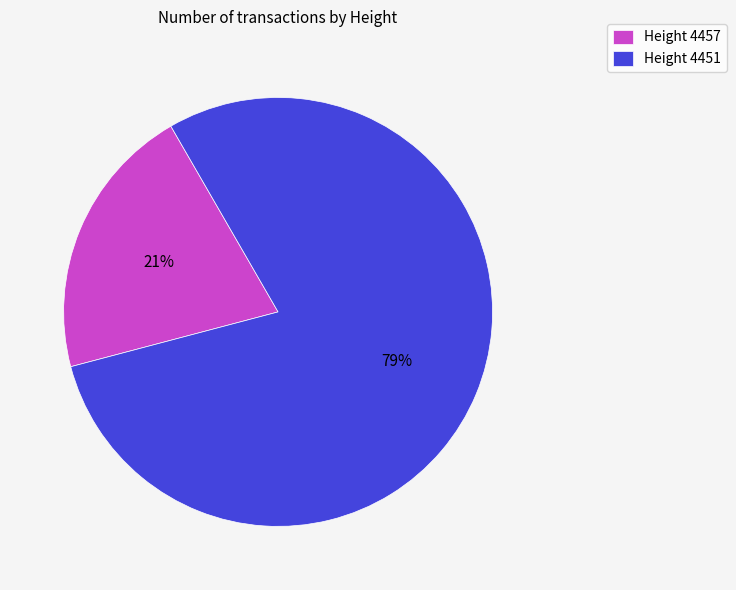

To the nearest percent, what percentage of the pie is Height 4457?

21%